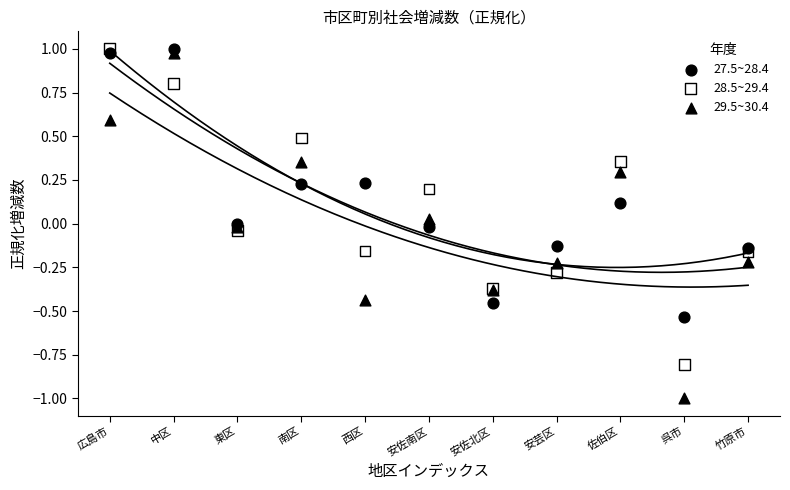

Which series has the widest spread of Y values?

29.5~30.4